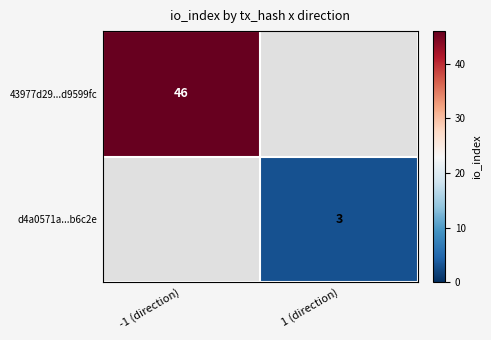

What is the greatest value displayed?

46